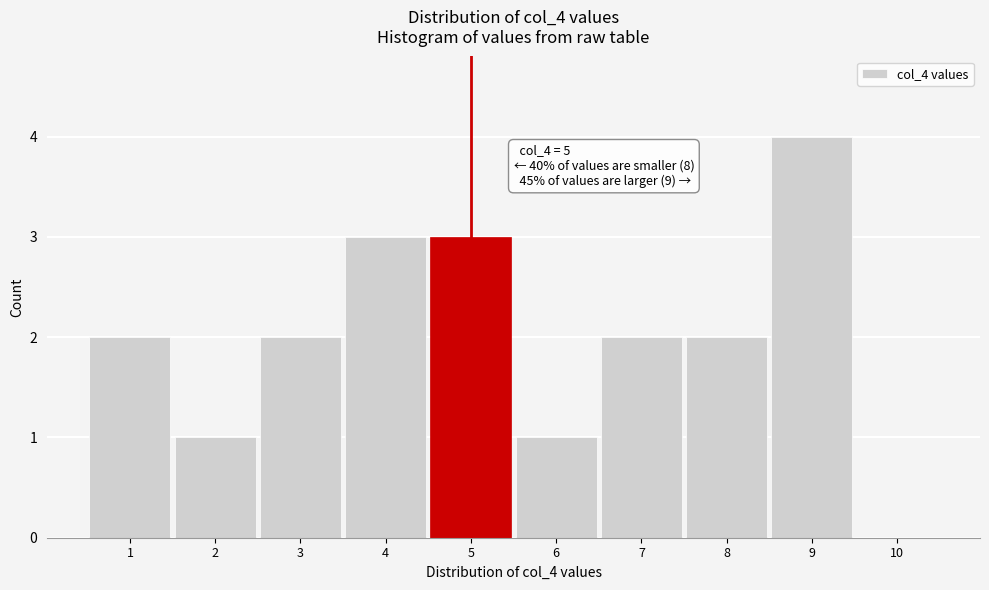

Over which range of the x-axis is the bar tallest?

8.5 to 9.5